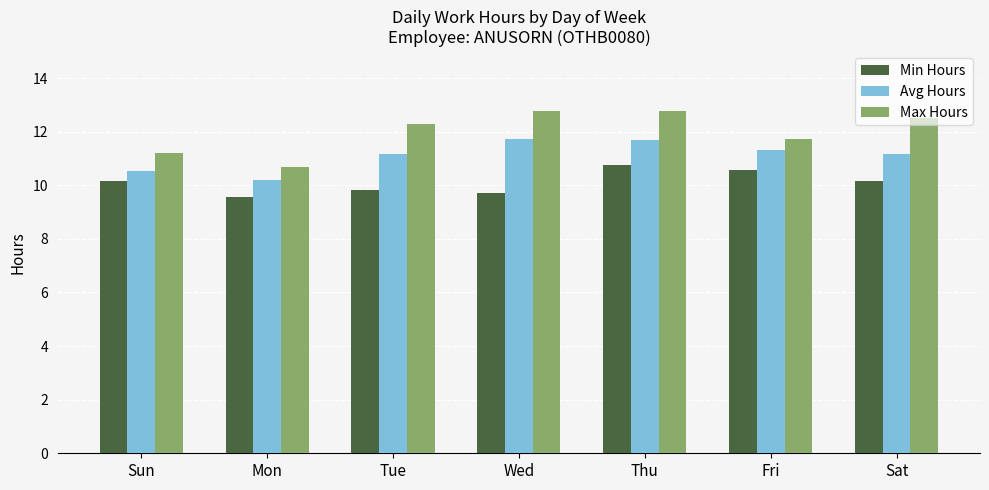

Is the value of Min Hours at Sat greater than the value of Max Hours at Wed?

No